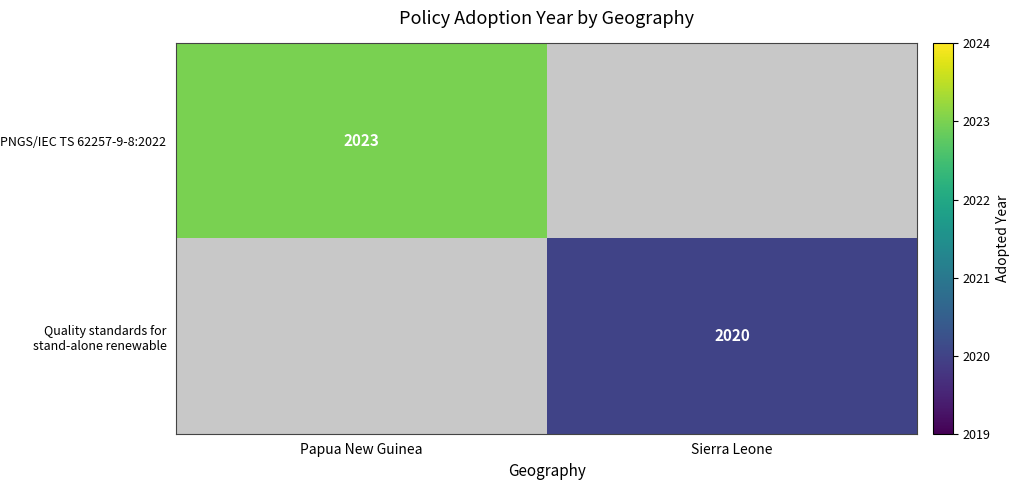

Which category has the highest value across all series?

Papua New Guinea